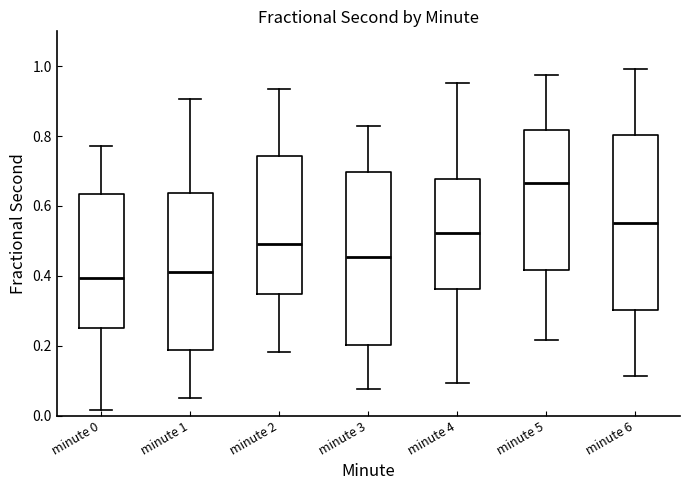

Which box's median line is the highest?

minute 5